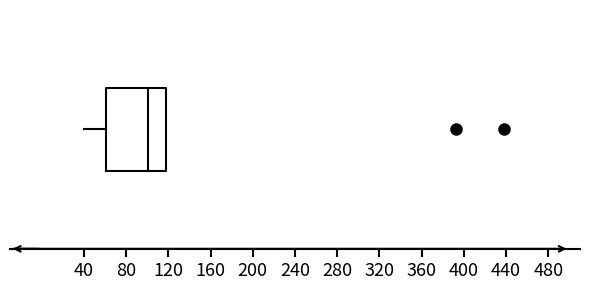

Transcribe this box plot: give where the median line is, the range the box spans, and where the two whiskers end, as read against the x-axis. The values are not printed on the chart, so give them approximately, as read against the axis.

median 100, box 60 to 120, whiskers 40 to 120